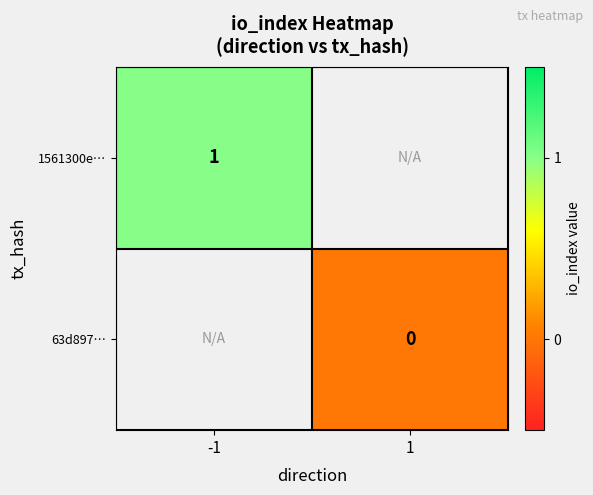

Is the value of 1561300e… at -1 greater than the value of 63d897… at 1?

Yes